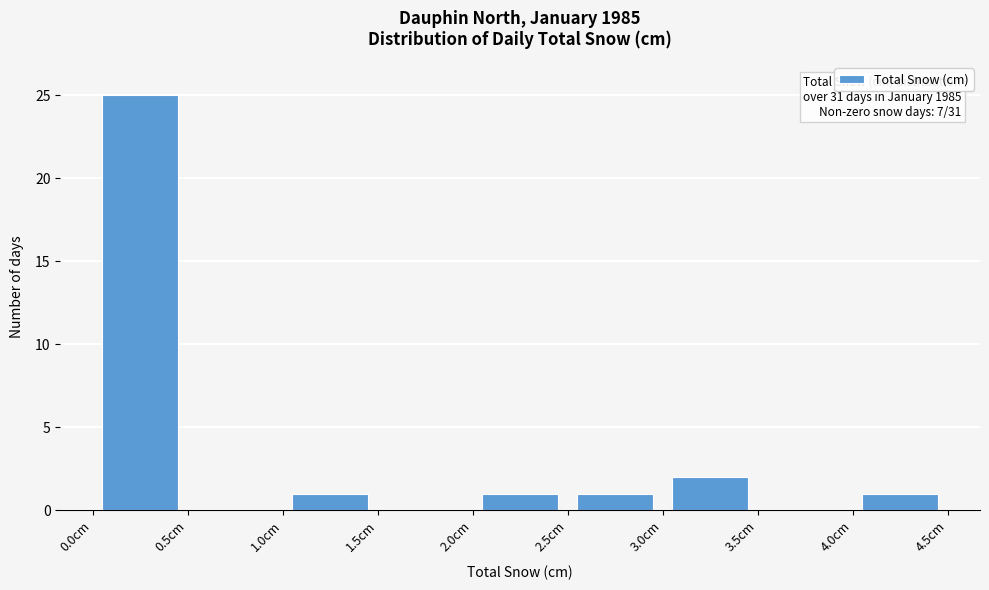

Over which range of the x-axis is the bar tallest?

0.0 to 0.5